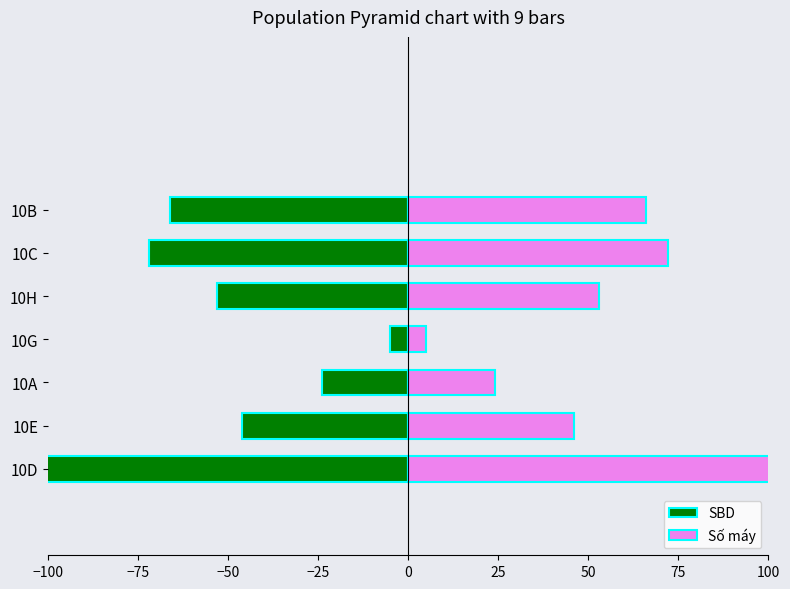

What are all the series names shown in the legend?

SBD, Số máy